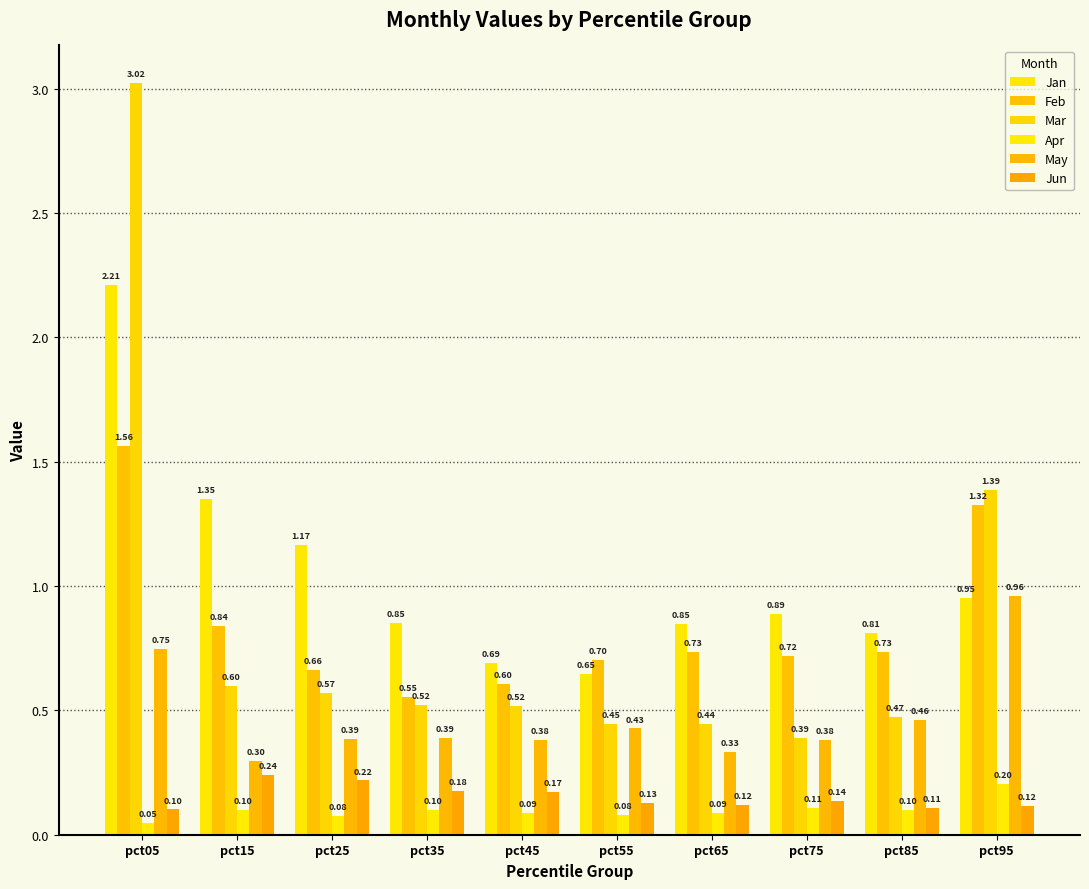

How many bars are there in each group?

6